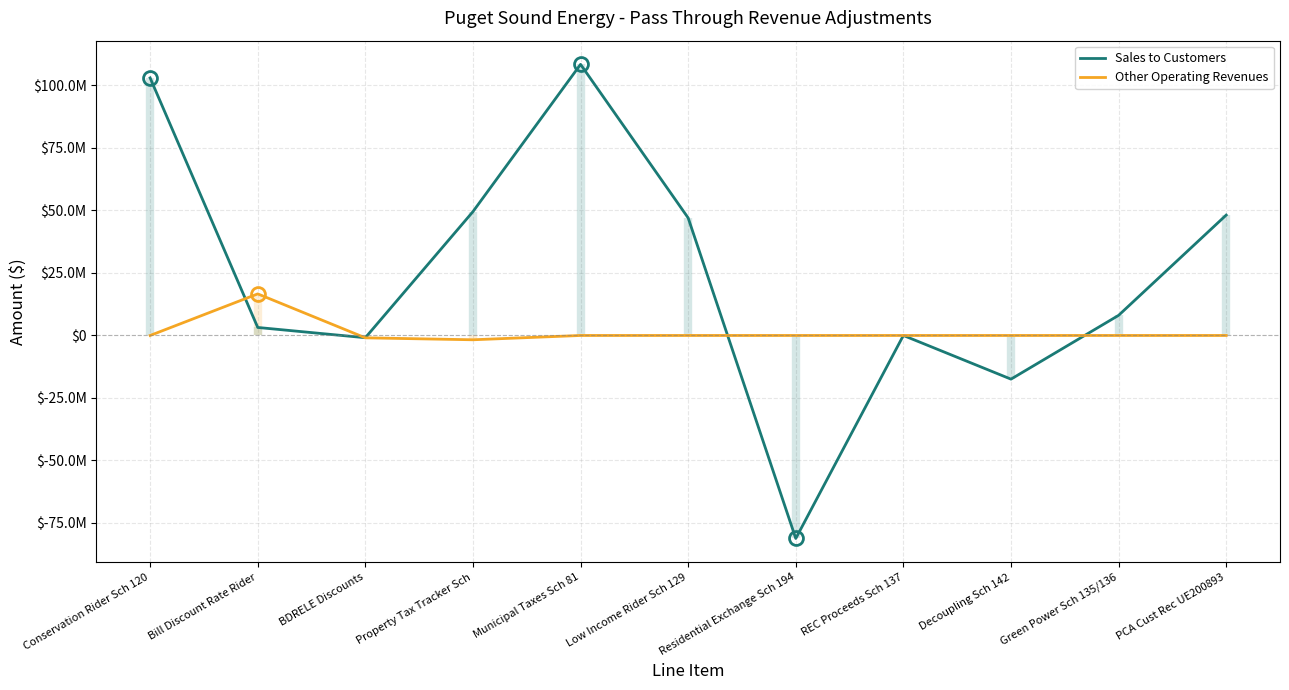

At how many categories does at least one series exceed -29633146?

11